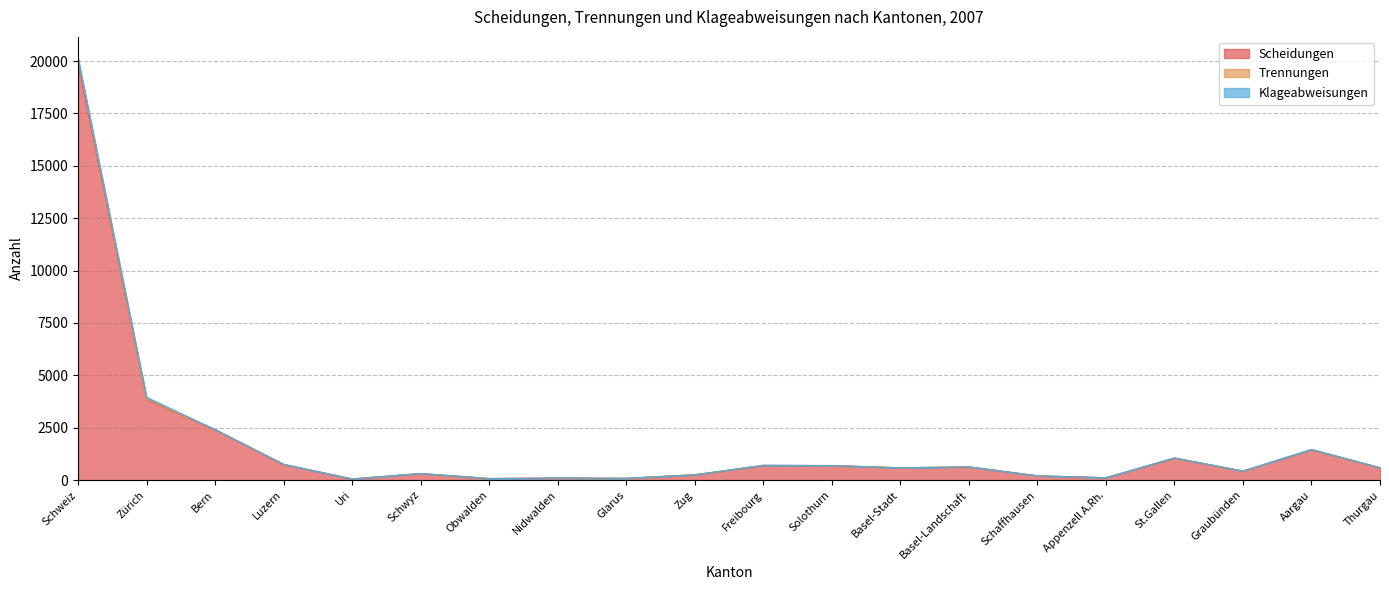

The Scheidungen series shows 3850 at Zürich. True or false?

True